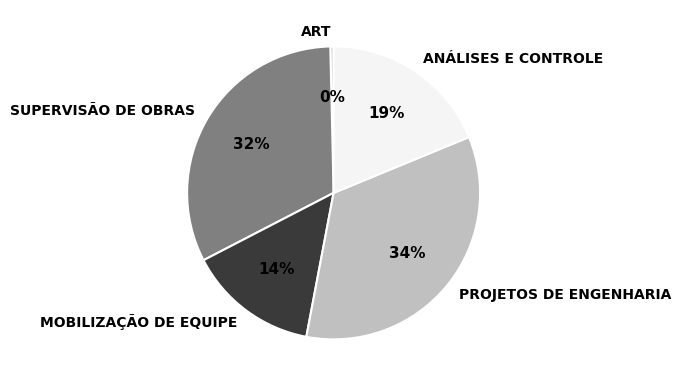

Is there a majority slice in this chart?

No